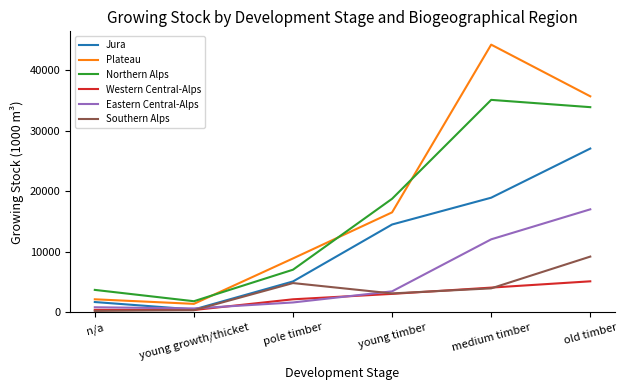

True or false: Northern Alps and Southern Alps cross at least once.

False